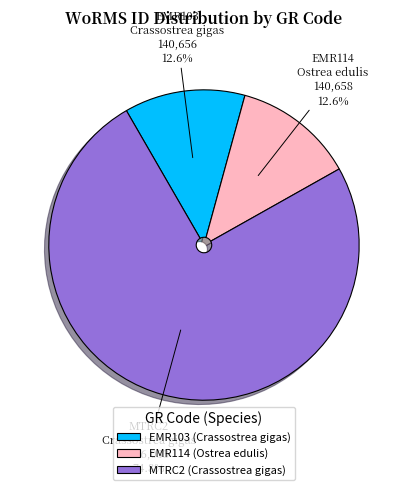

To the nearest percent, what is the combined percentage of EMR103 and EMR114?

25%